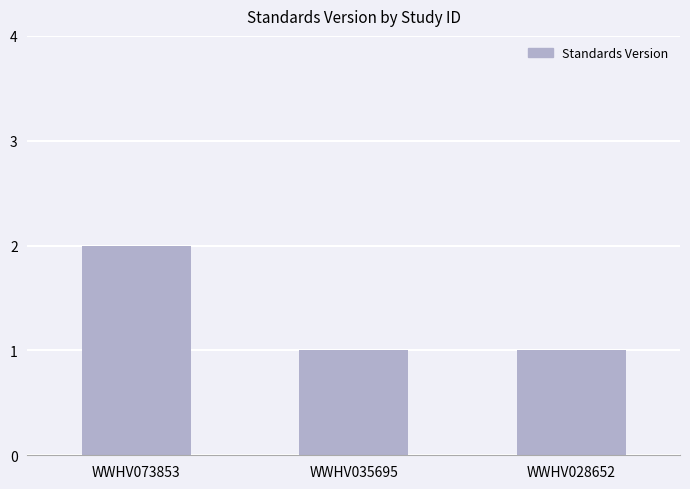

What is the value of the 1st bar from the left?

2